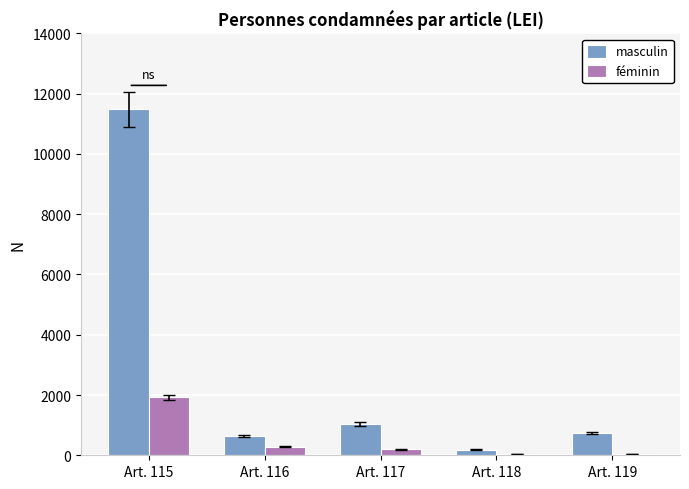

Is it true that féminin equals 2860 at Art. 115?

False